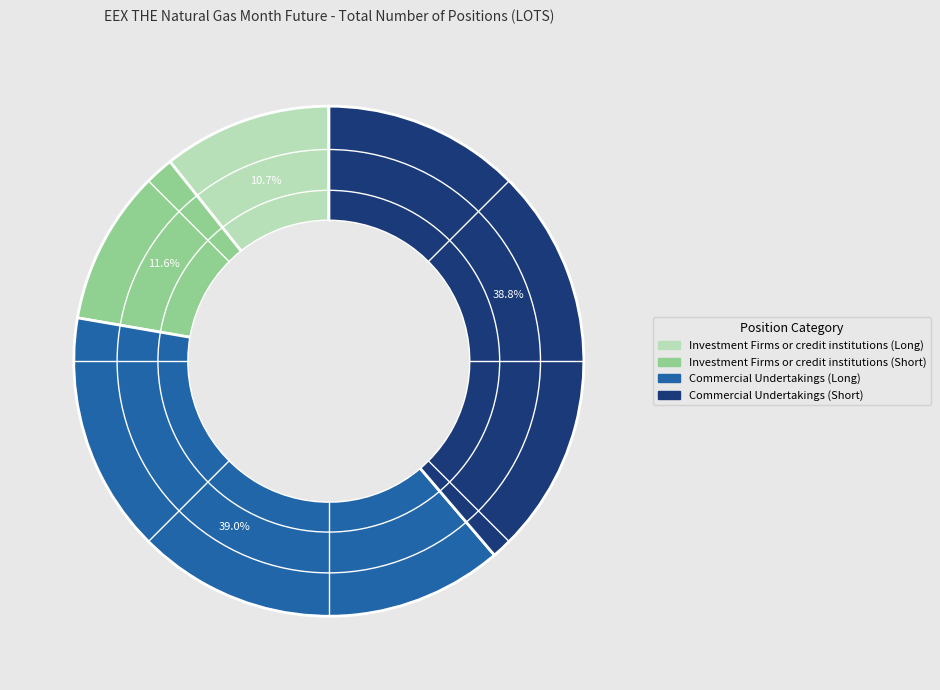

Is there a majority slice in this chart?

No